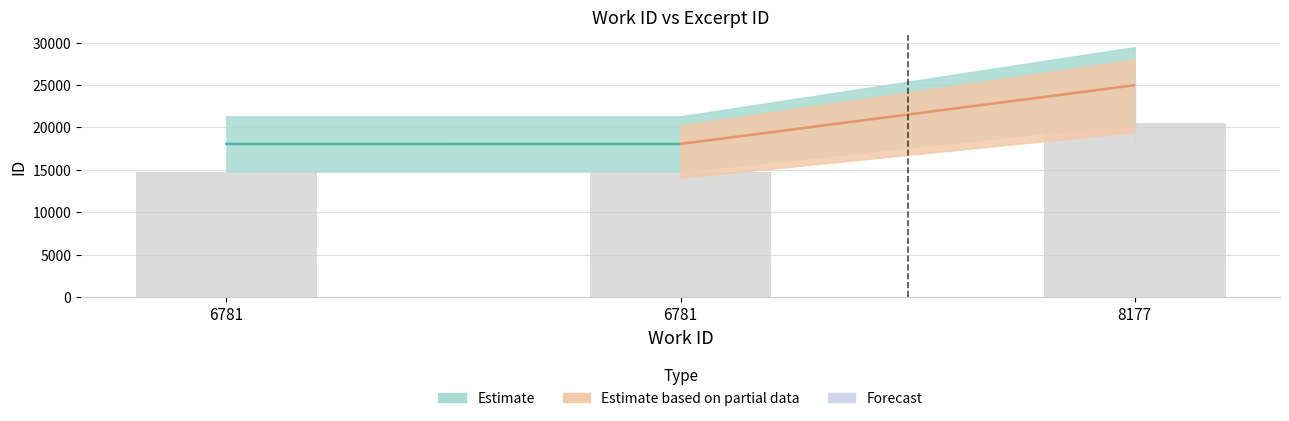

How many values are below 18058?

1